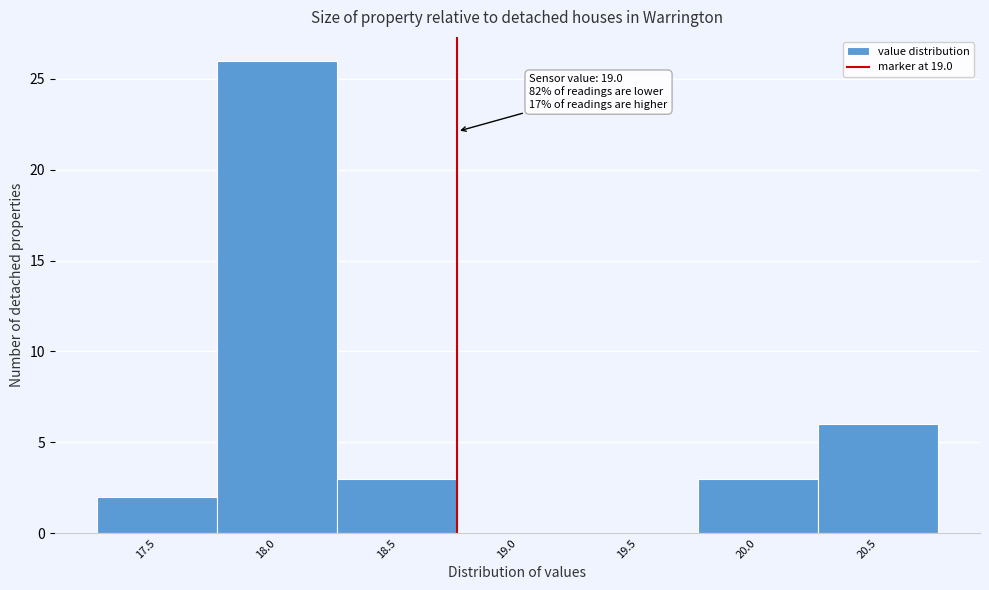

Reading left to right, transcribe all the data shown in this chart.

17.5=2	18.0=26	18.5=3	19.0=0	19.5=0	20.0=3	20.5=6